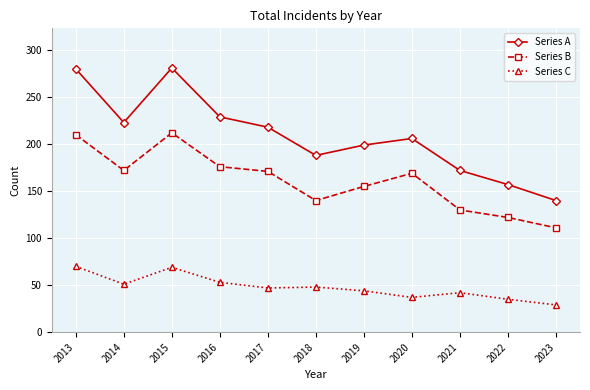

Is the value of Series B at 2017 greater than the value of Series C at 2016?

Yes